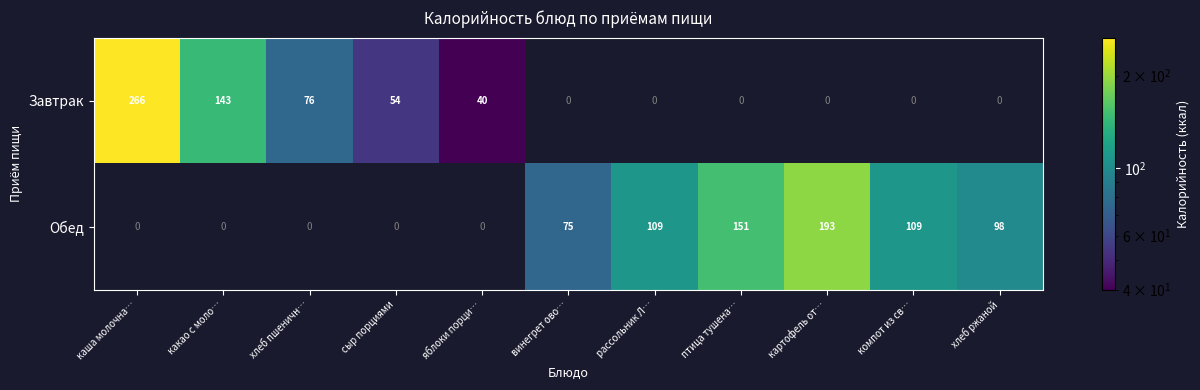

How many positive values does the Обед series have?

6